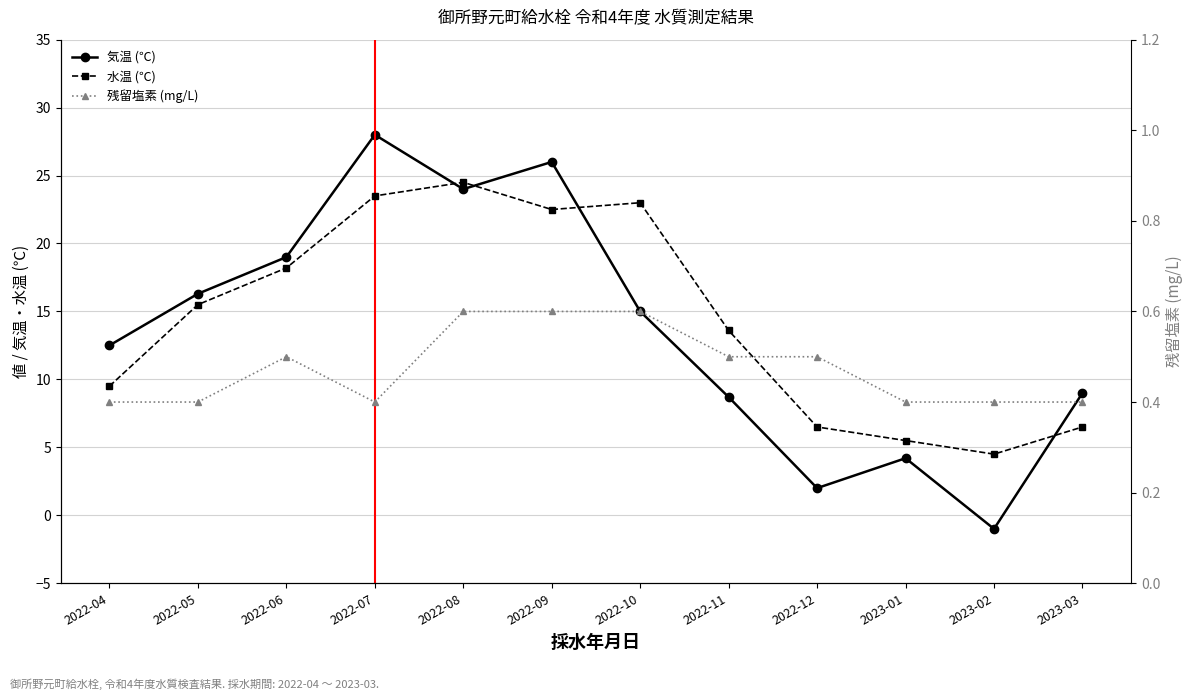

Rank the series by their maximum value, from lowest to highest.

残留塩素 (mg/L), 水温 (℃), 気温 (℃)